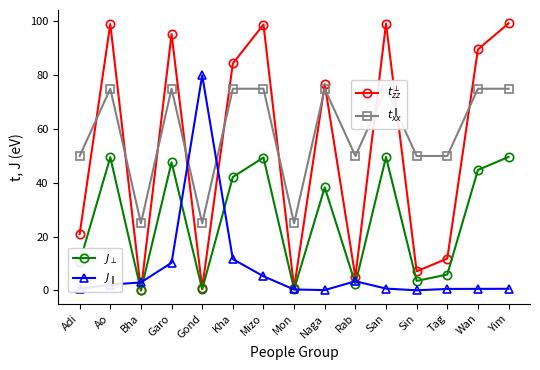

What is the label of the 13th point from the left?

Tag